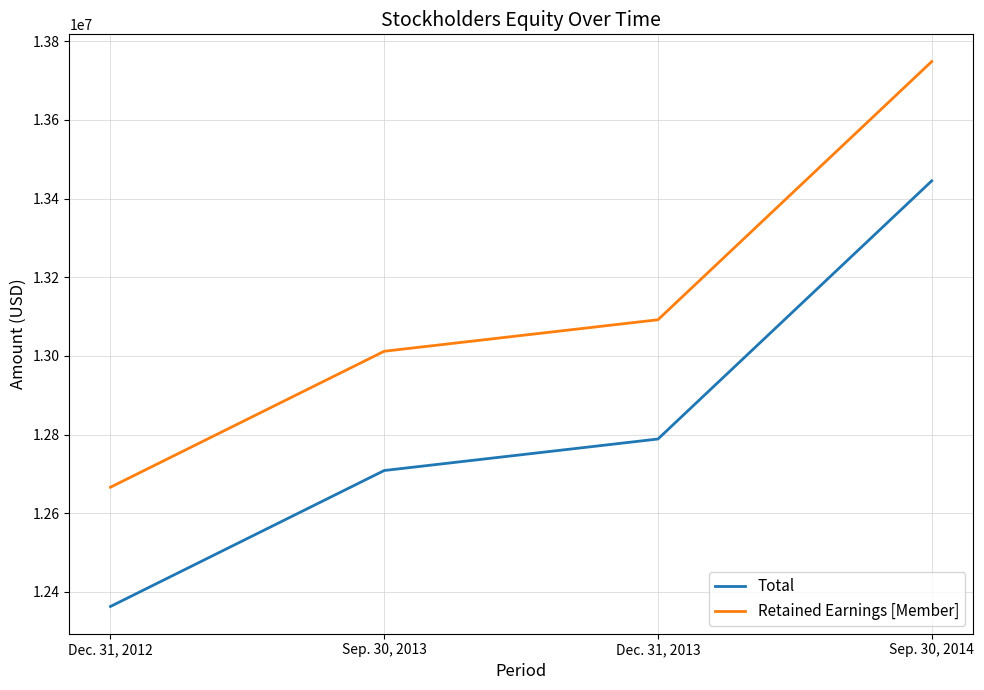

What is the spread (max minus min) of values at Sep. 30, 2014?

303260